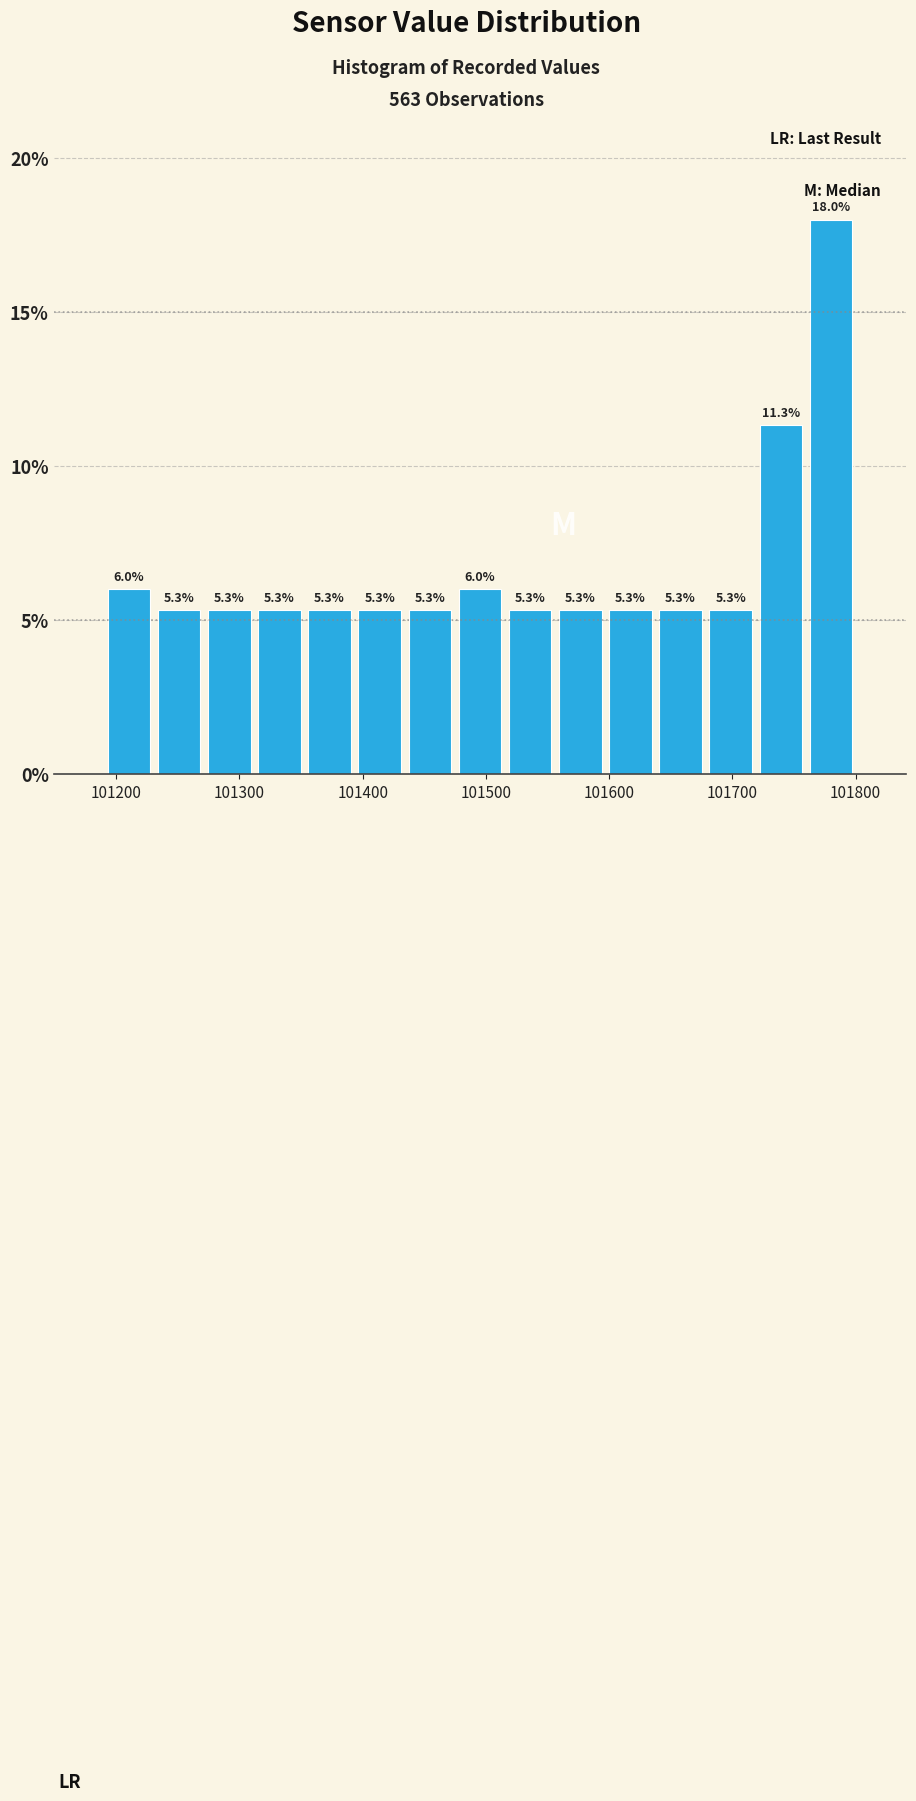

Which range on the x-axis has the tallest bar?

101760 to 101800